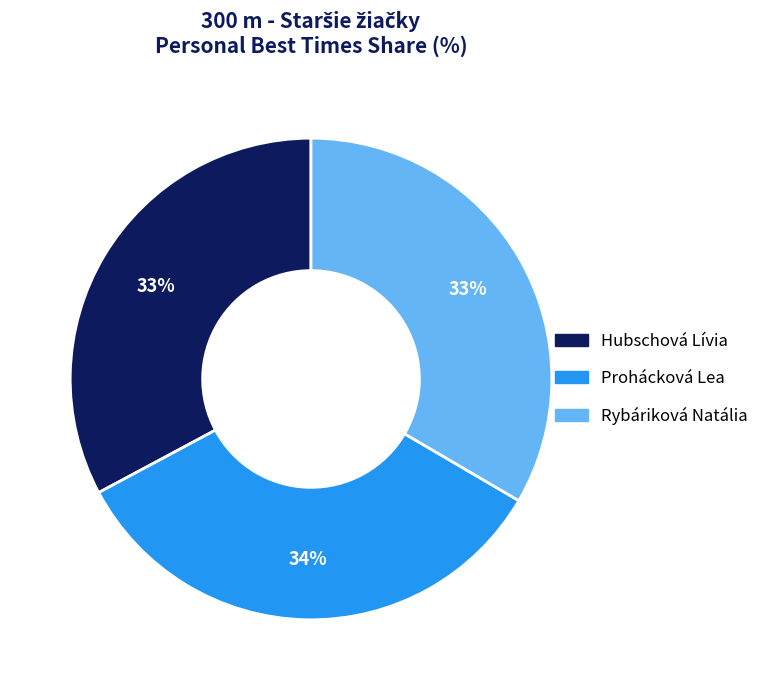

The Rybáriková Natália slice represents 47% of the pie. True or false?

False